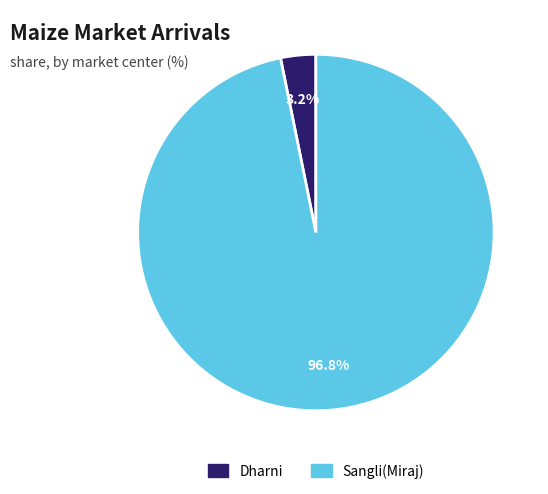

Between Sangli(Miraj) and Dharni, which is larger?

Sangli(Miraj)